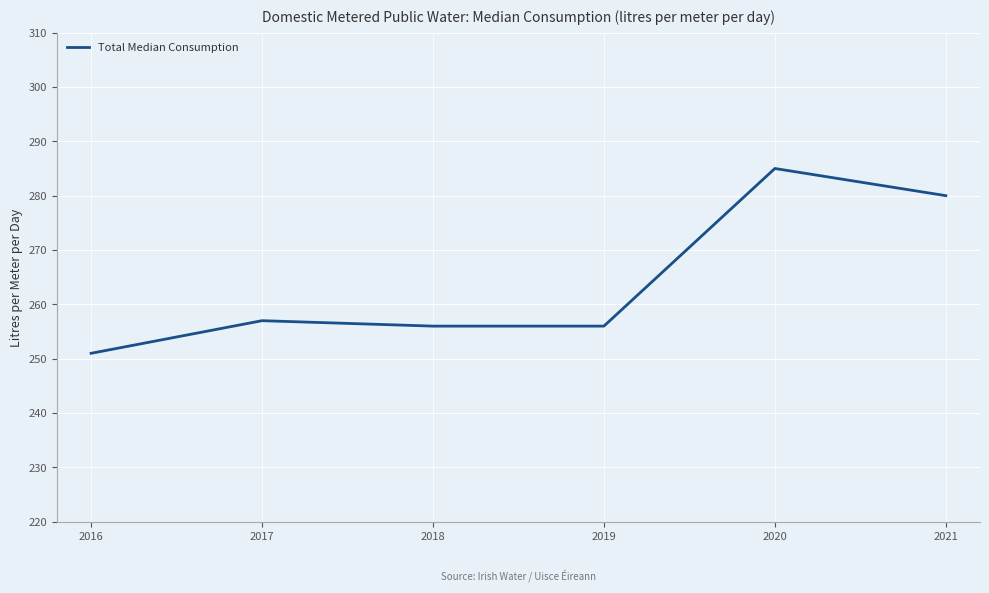

Which has a higher value, 2016 or 2019?

2019